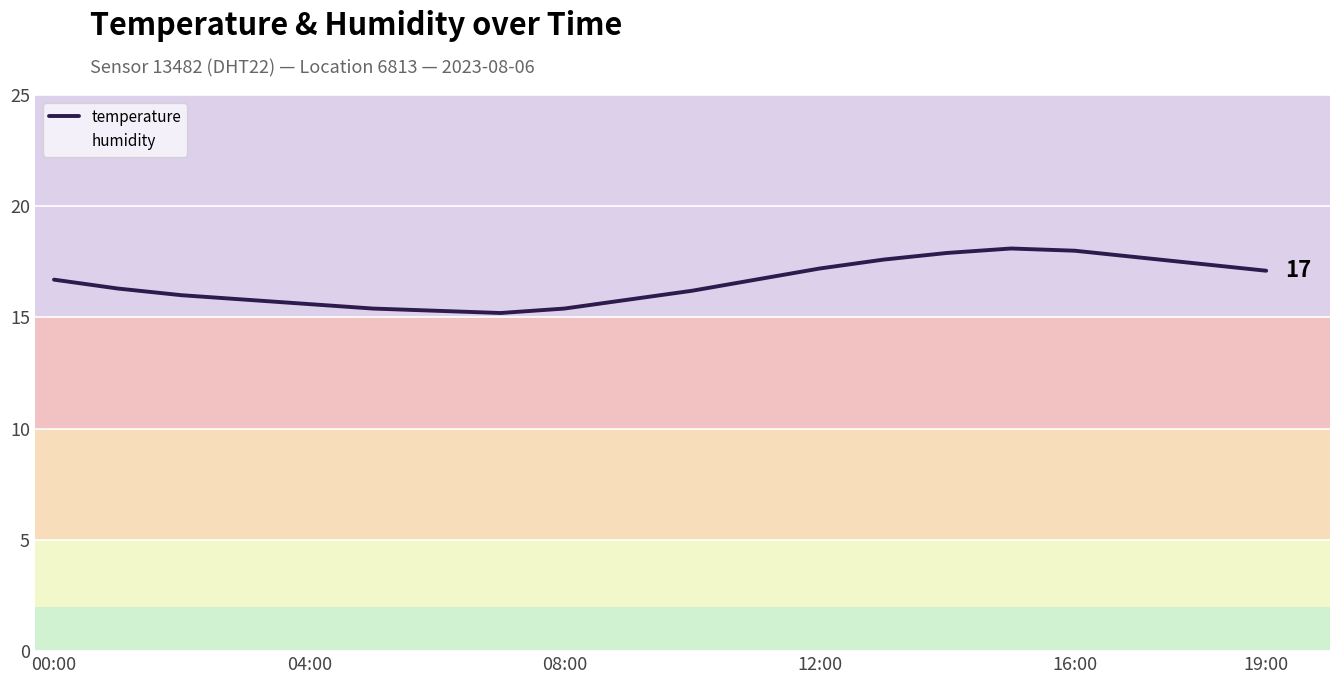

Which series has the largest range (max minus min)?

temperature